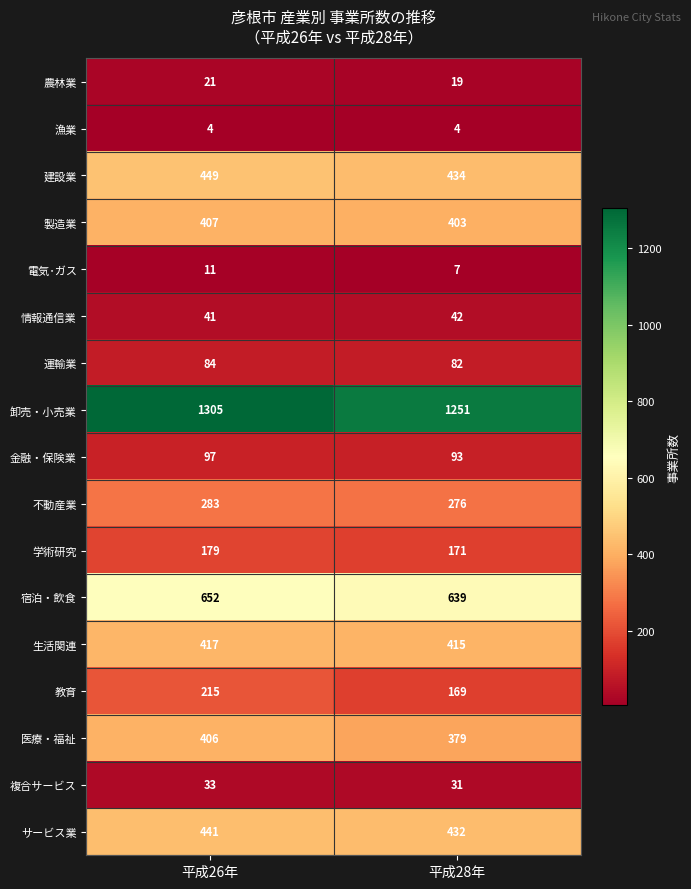

The value of サービス業 at 平成26年 is 441. True or false?

True